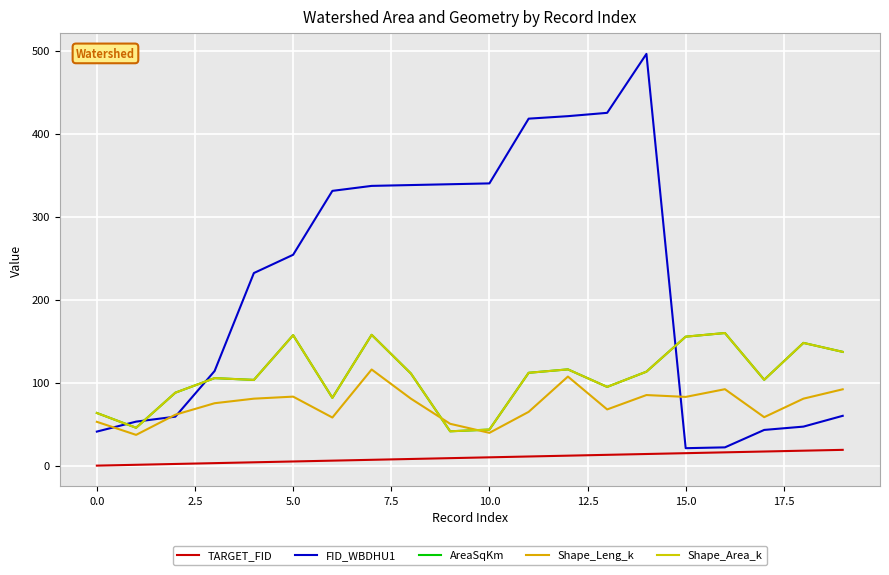

True or false: FID_WBDHU1 and Shape_Leng_k cross at least once.

True